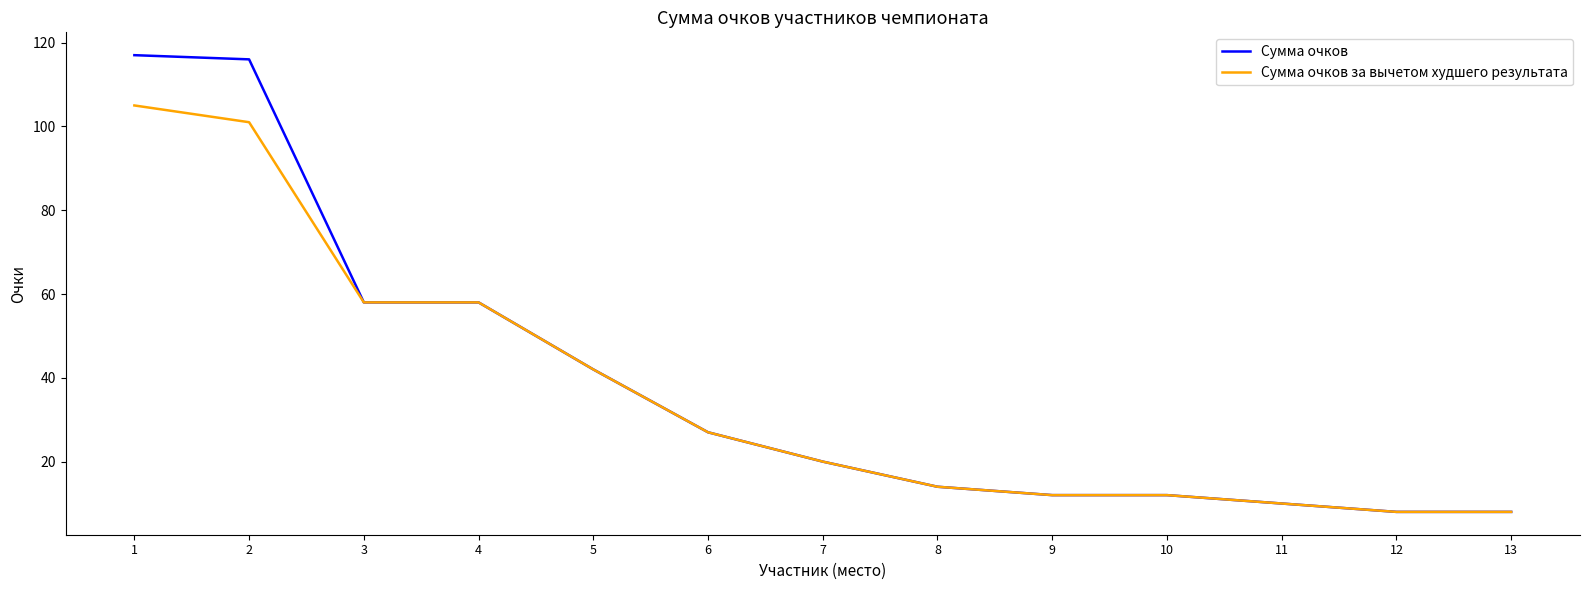

What is the total value across all series at 3?

116